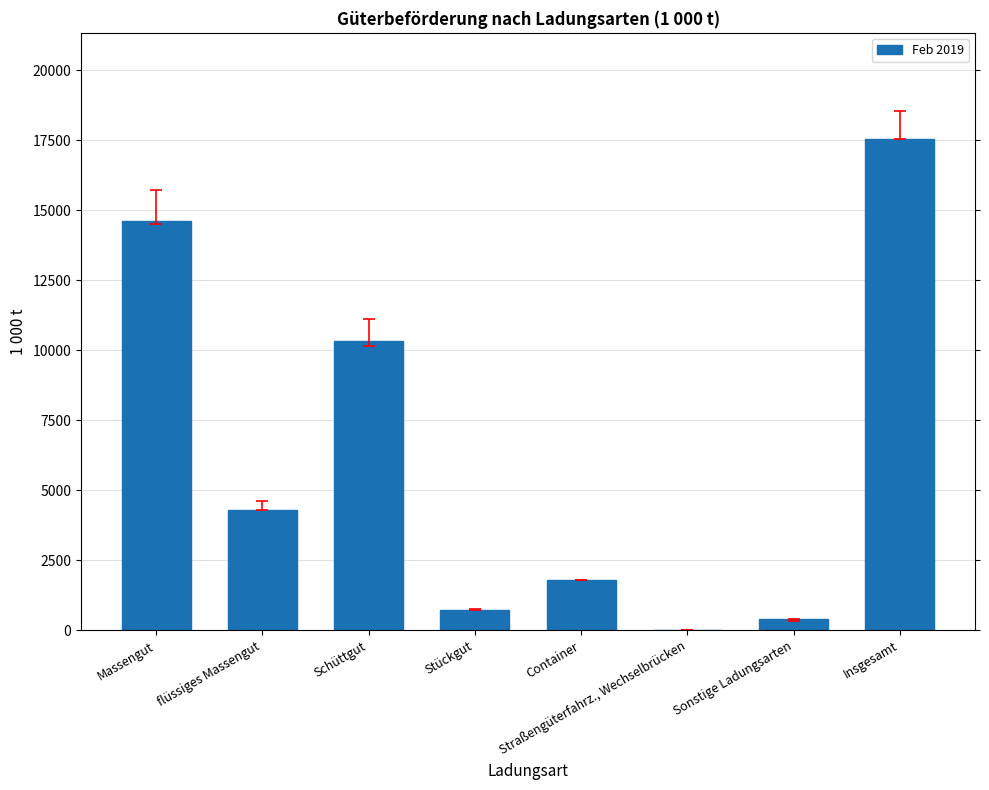

What is the maximum value shown in the chart?

17557.6